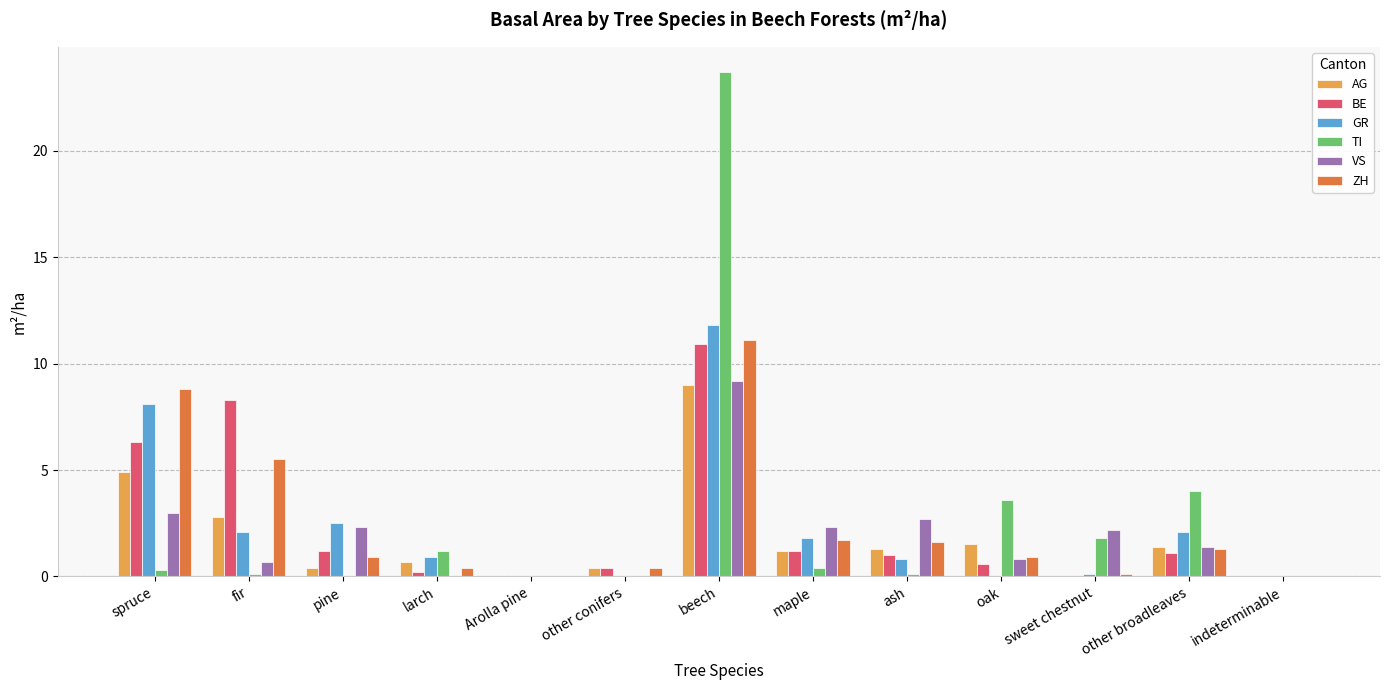

At which category is the sum across all series the highest?

beech